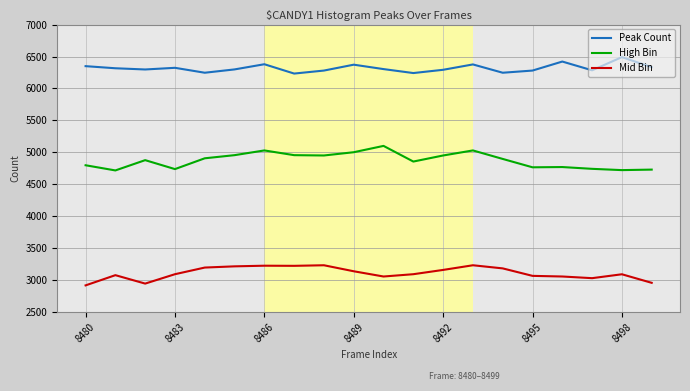

Rank the series by their average value, from highest to lowest.

Peak Count, High Bin, Mid Bin